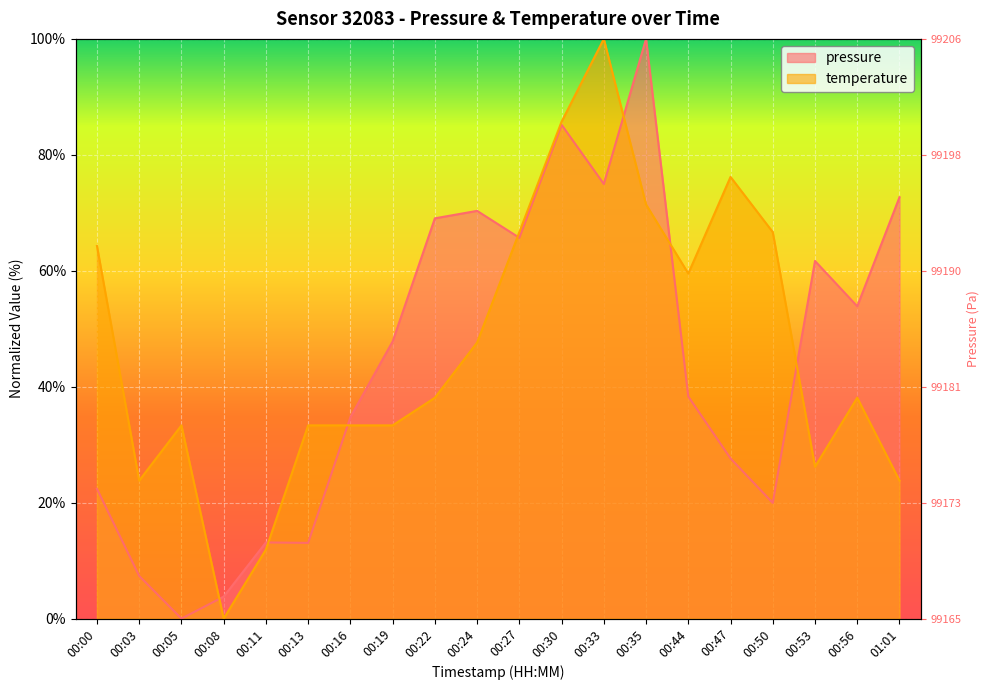

Read the temperature value at 00:00.

64.3